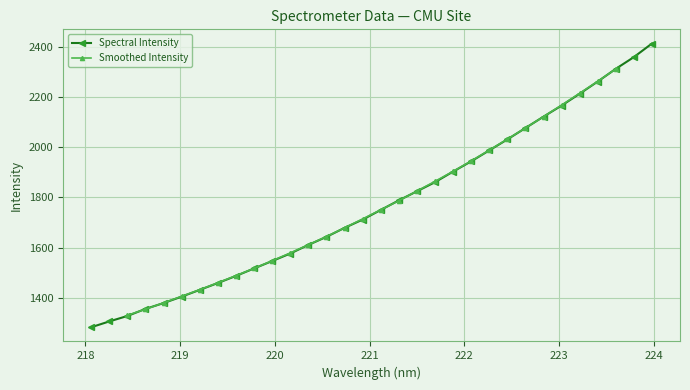

Is this an area chart (filled region under the line)?

No